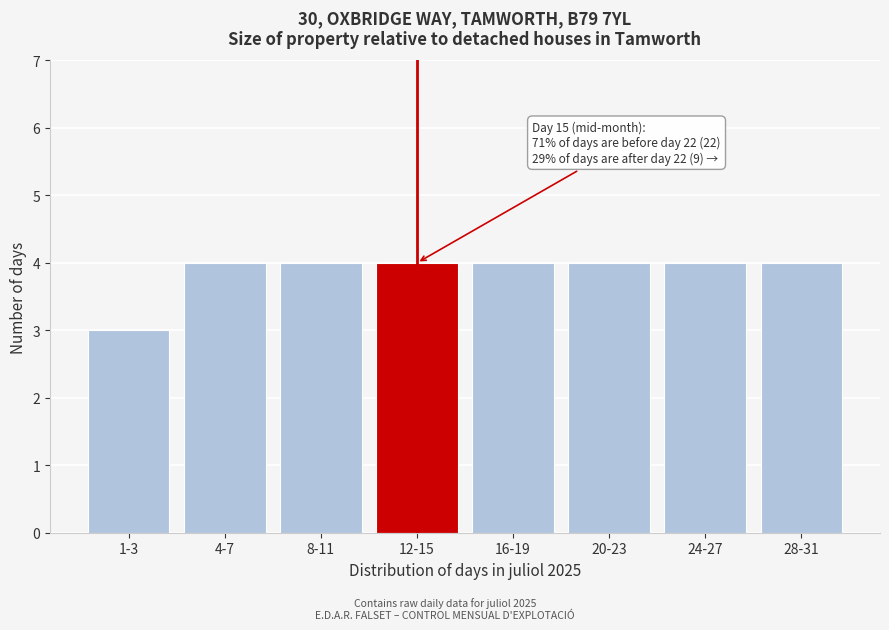

Reading right to left, transcribe all the data shown in this chart.

28-31=4	24-27=4	20-23=4	16-19=4	12-15=4	8-11=4	4-7=4	1-3=3